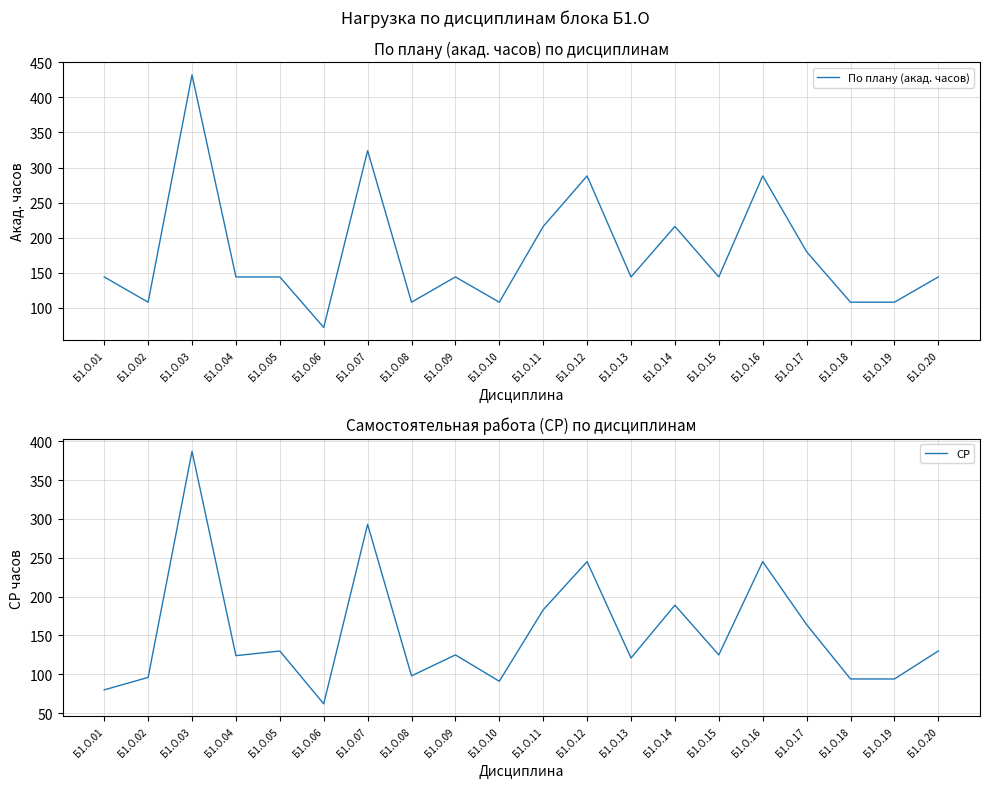

At which label does СР first exceed 125?

Б1.О.03